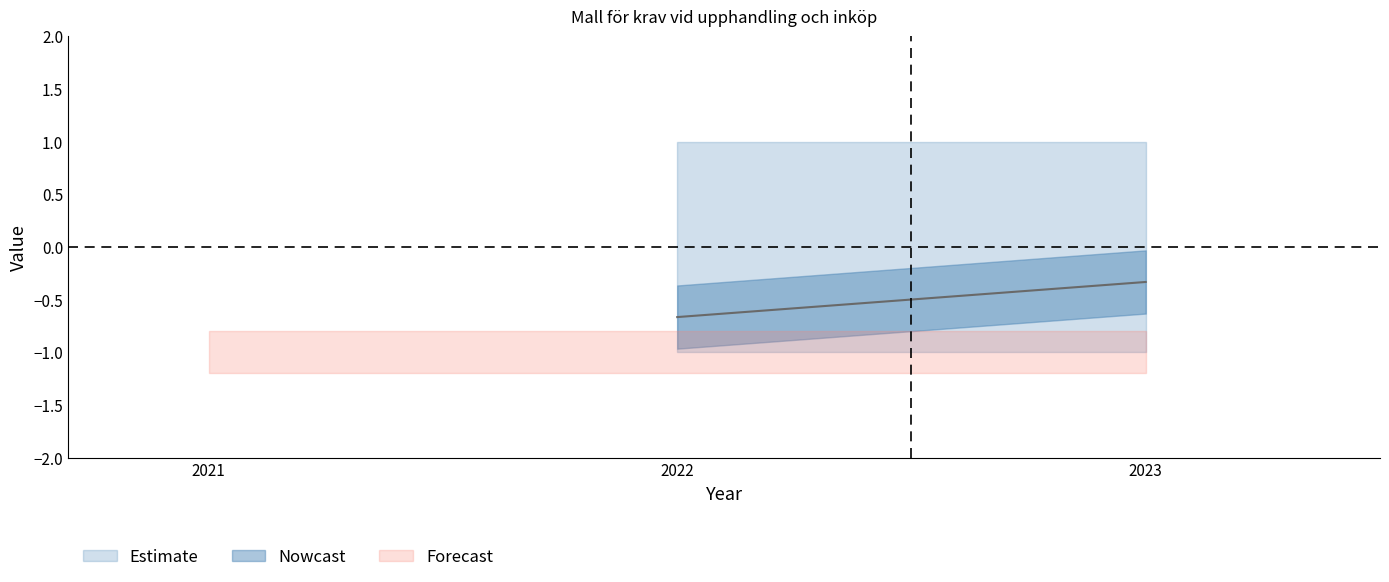

List the labels in order of Upplands Väsby value, smallest first.

2022, 2023